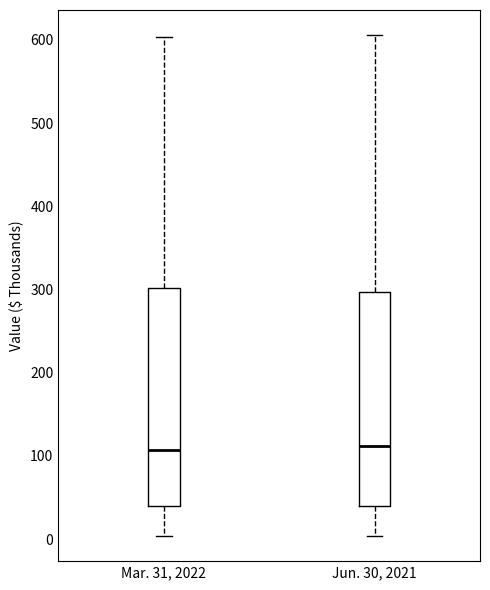

Where does the upper whisker of the box for Jun. 30, 2021 end on the y-axis? The values are not printed on the chart, so give them approximately, as read against the axis.

610